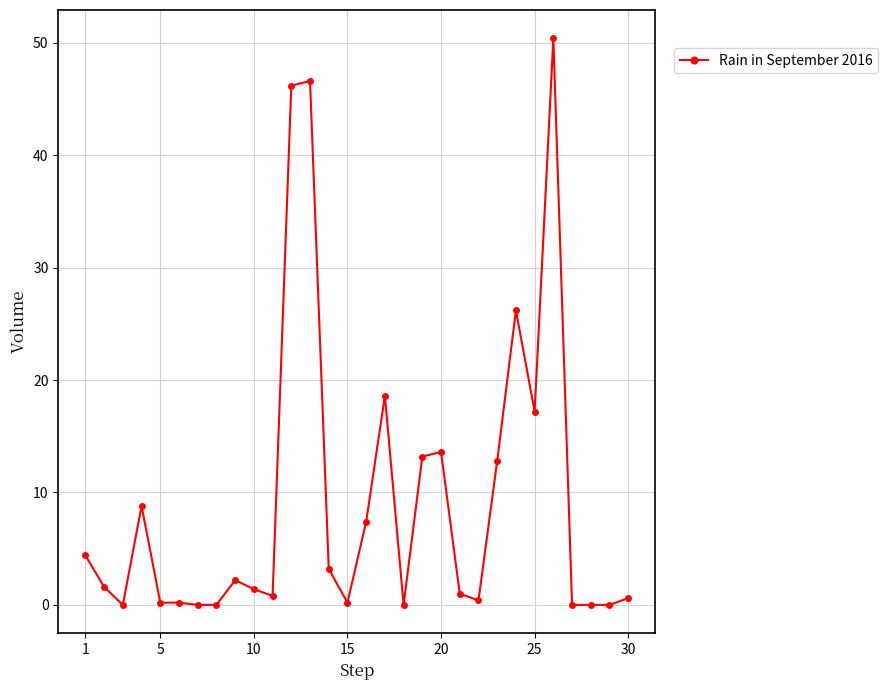

What is the difference between the maximum and second lowest values?

50.4